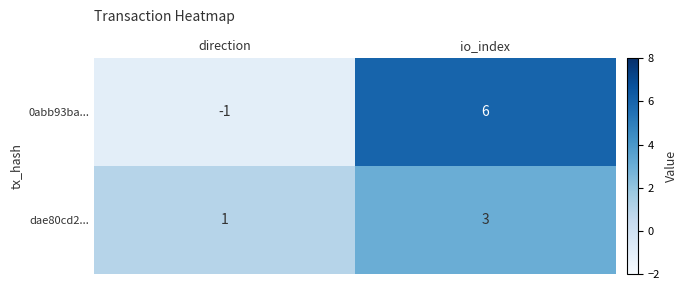

At which category is the sum across all series the highest?

io_index